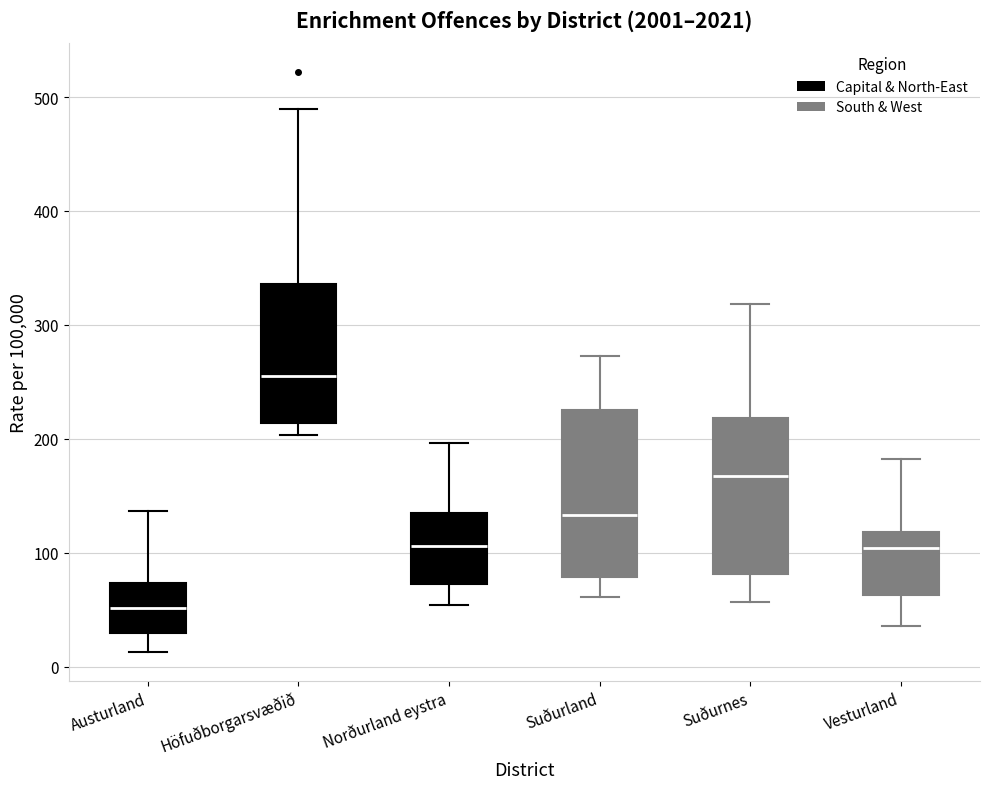

Which box has the highest median line?

Höfuðborgarsvæðið